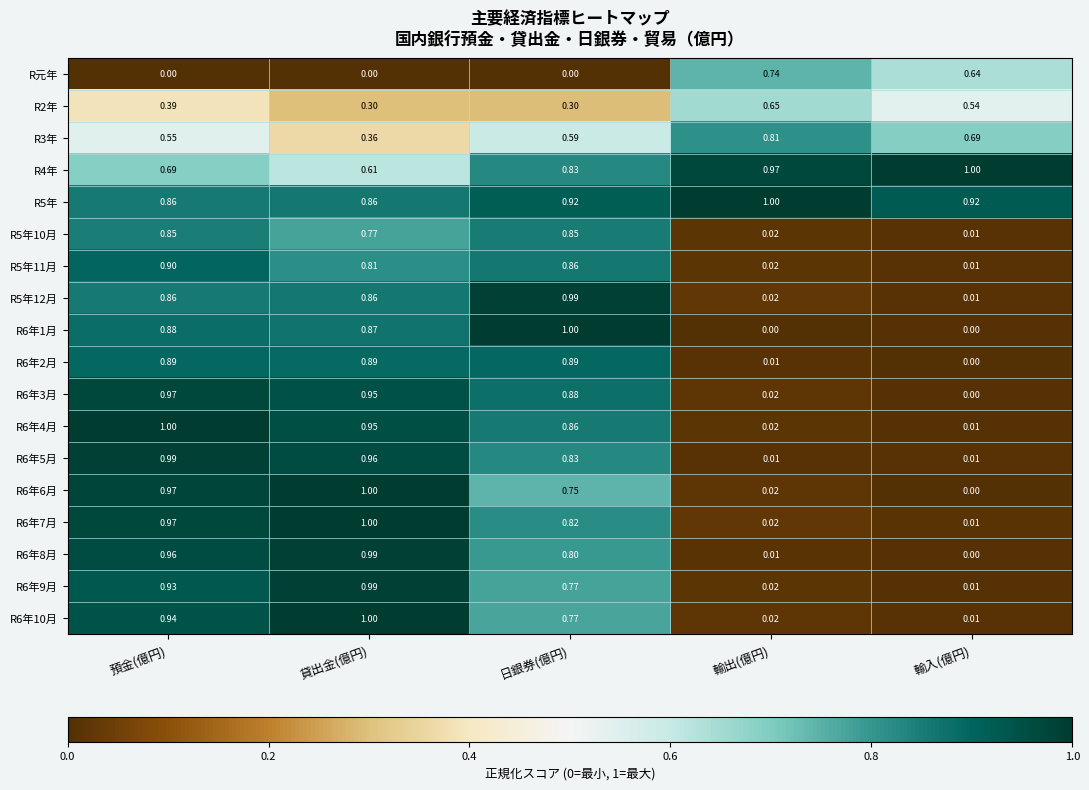

At which label is R6年7月 closest to 0?

輸入(億円)